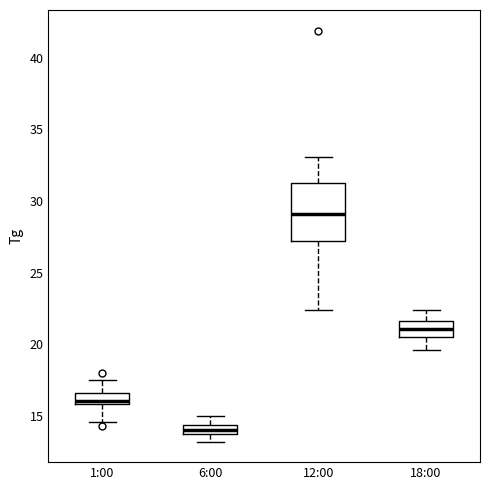

Where does the upper whisker of the box for 1:00 end on the y-axis? The values are not printed on the chart, so give them approximately, as read against the axis.

17.5